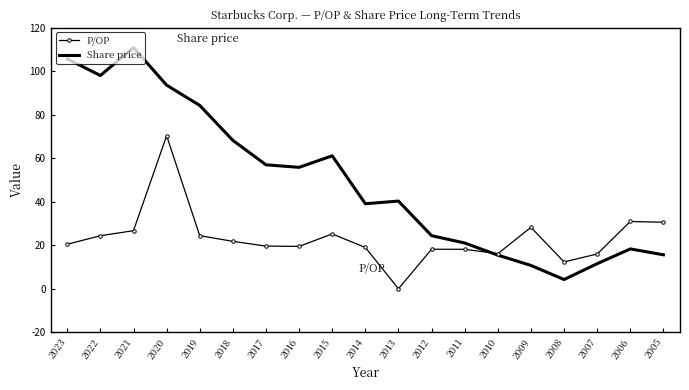

What is the lowest value of the Share price series?

4.2